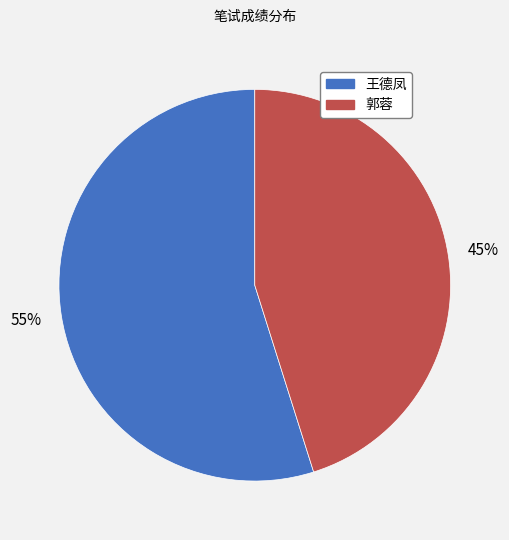

Rank the categories by value from highest to lowest.

王德凤, 郭蓉